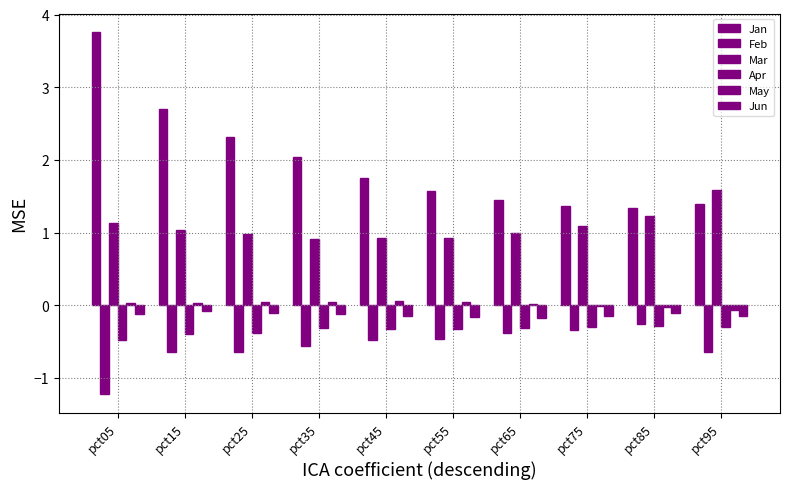

Reading right to left, what are all the values shown in this chart?

Jan: pct95=1.4	pct85=1.3	pct75=1.4	pct65=1.4	pct55=1.6	pct45=1.8	pct35=2.0	pct25=2.3	pct15=2.7	pct05=3.8
Feb: pct95=-0.6	pct85=-0.3	pct75=-0.3	pct65=-0.4	pct55=-0.5	pct45=-0.5	pct35=-0.6	pct25=-0.6	pct15=-0.7	pct05=-1.2
Mar: pct95=1.6	pct85=1.2	pct75=1.1	pct65=1.0	pct55=0.9	pct45=0.9	pct35=0.9	pct25=1.0	pct15=1.0	pct05=1.1
Apr: pct95=-0.3	pct85=-0.3	pct75=-0.3	pct65=-0.3	pct55=-0.3	pct45=-0.3	pct35=-0.3	pct25=-0.4	pct15=-0.4	pct05=-0.5
May: pct95=-0.1	pct85=-0.0	pct75=-0.0	pct65=0.0	pct55=0.0	pct45=0.1	pct35=0.0	pct25=0.0	pct15=0.0	pct05=0.0
Jun: pct95=-0.2	pct85=-0.1	pct75=-0.1	pct65=-0.2	pct55=-0.2	pct45=-0.1	pct35=-0.1	pct25=-0.1	pct15=-0.1	pct05=-0.1